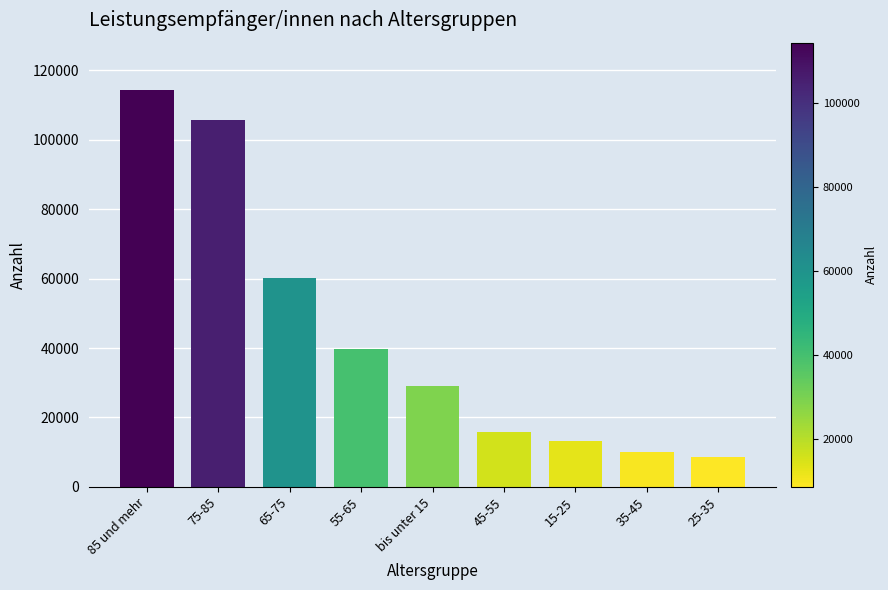

Reading left to right, list all the values displayed in this chart.

114303	105640	60222	39732	29164	15761	13094	9919	8710